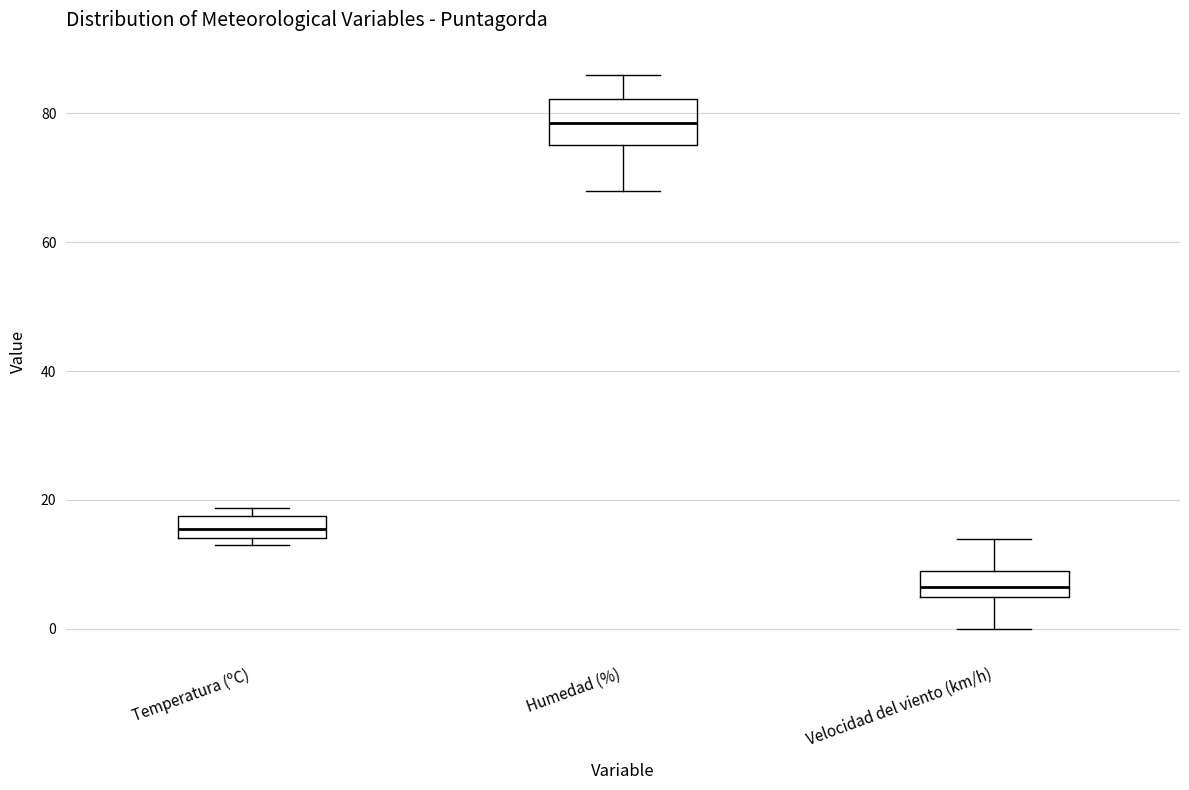

Reading left to right, read every box against the y-axis: the position of its median line, the range the box covers, and the ends of its whiskers. The values are not printed on the chart, so give them approximately, as read against the axis.

Temperatura (ºC): median 16, box 14 to 18, whiskers 14 (just below the box's lower edge) to 18 (just above the box's upper edge)
Humedad (%): median 78, box 76 to 82, whiskers 68 to 86
Velocidad del viento (km/h): median 6 (inside the box), box 6 to 10, whiskers 0 to 14